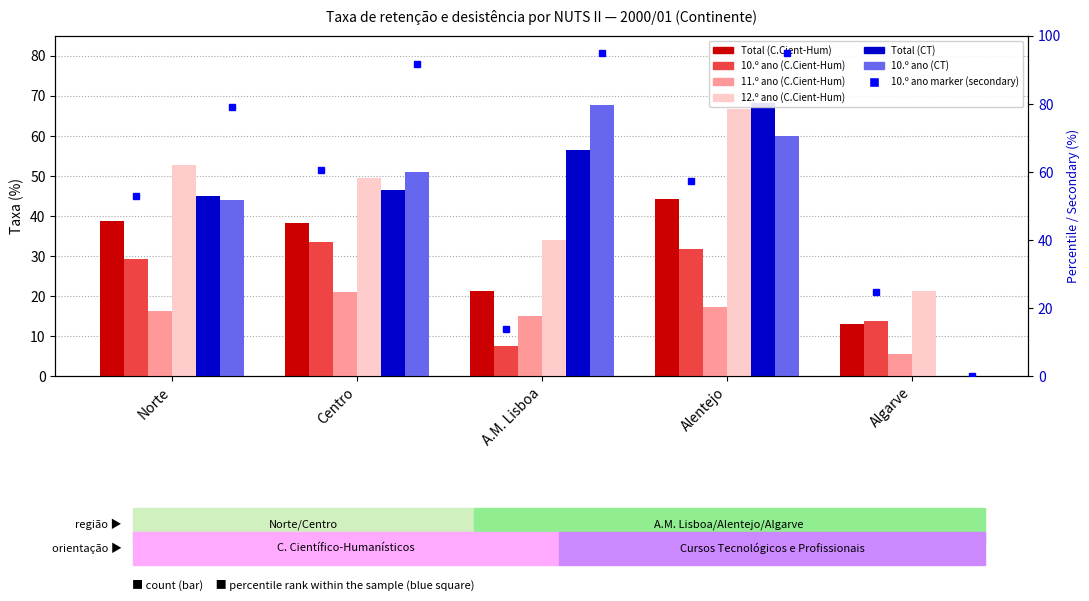

Where does the 10.º ano (CT) series first go above 50?

Centro